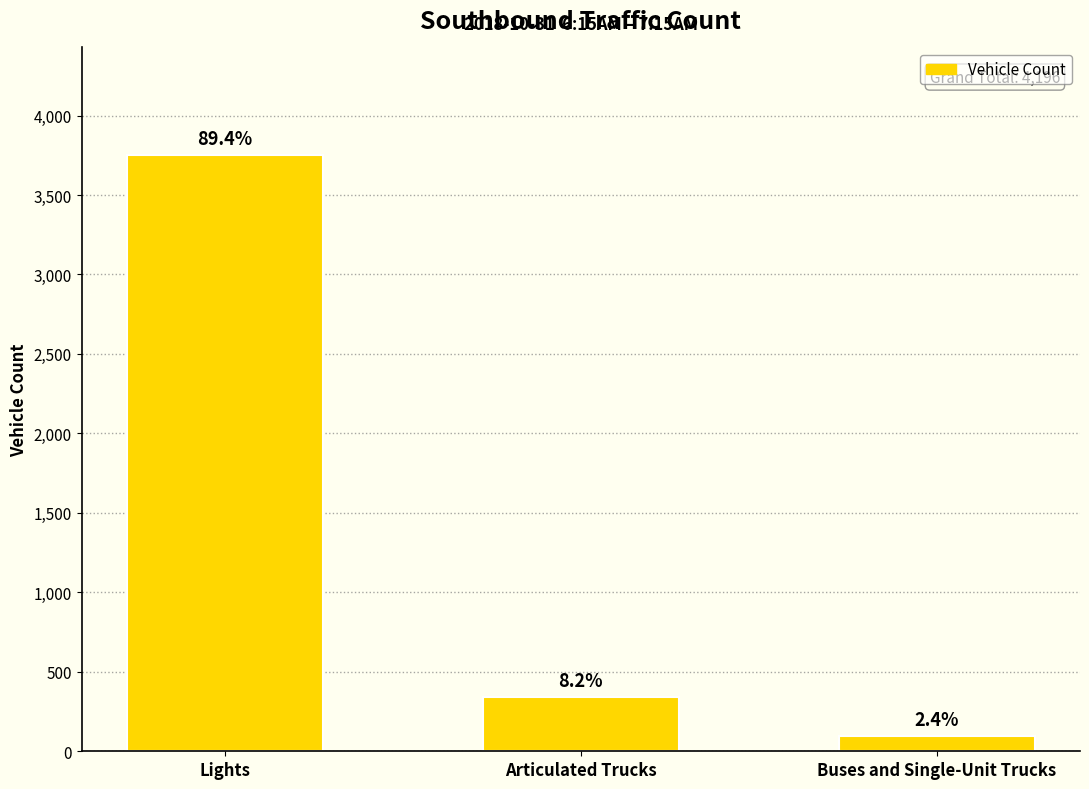

What is the label of the 1st bar from the right?

Buses and Single-Unit Trucks